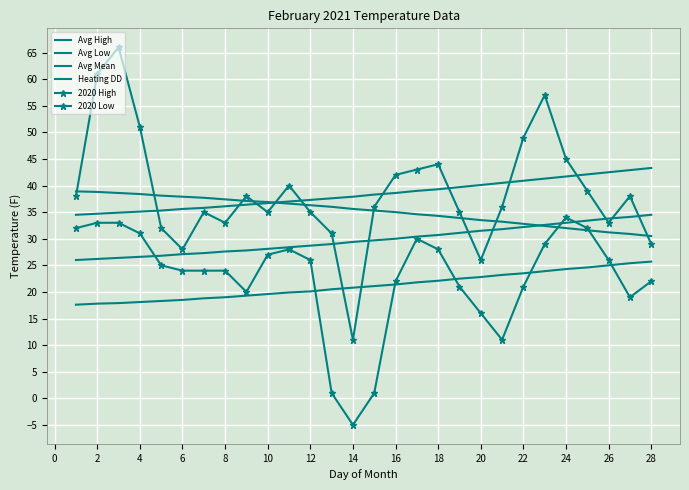

What are all the series names shown in the legend?

Avg High, Avg Low, Avg Mean, Heating DD, 2020 High, 2020 Low